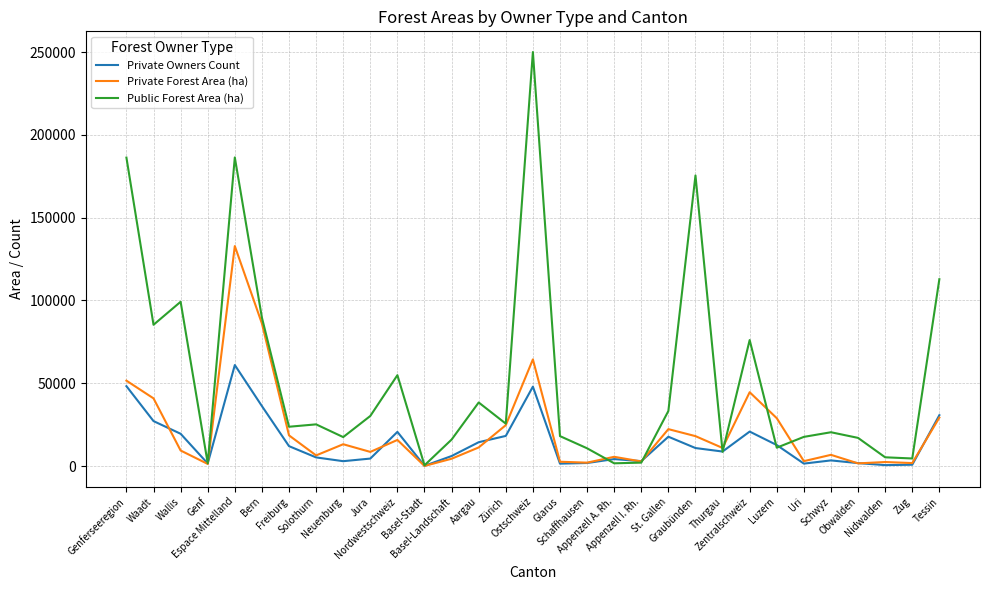

In Private Forest Area (ha), how many points are higher than both neighbors (excluding endpoints)?

9